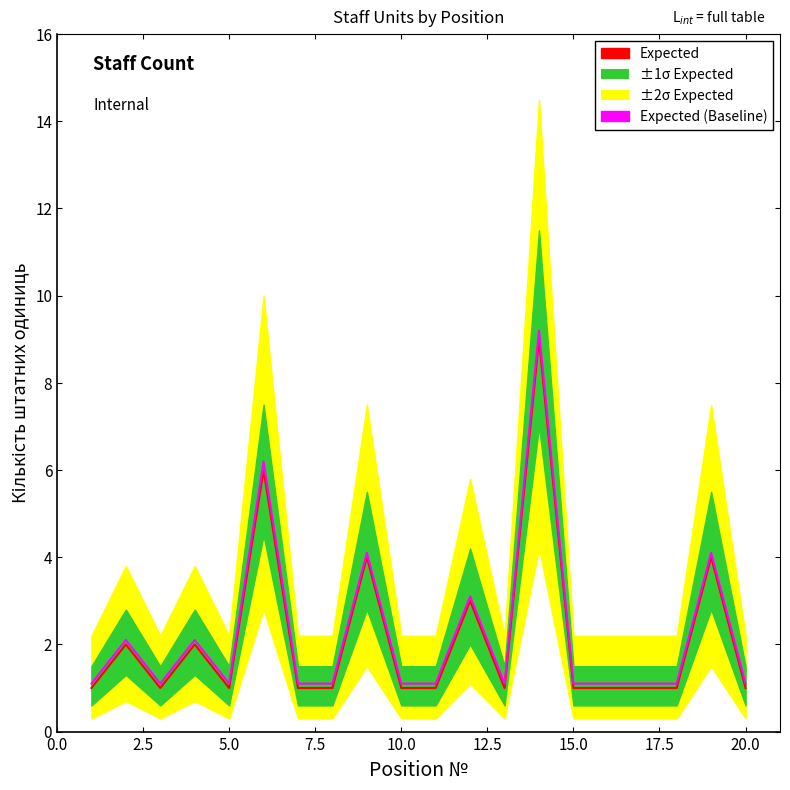

What is the value of the Expected (Baseline) point at the 7th from the left?

1.1